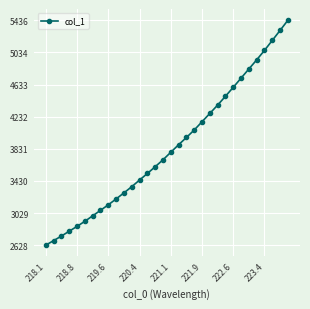

What is the difference between the maximum and second lowest values?

2751.6